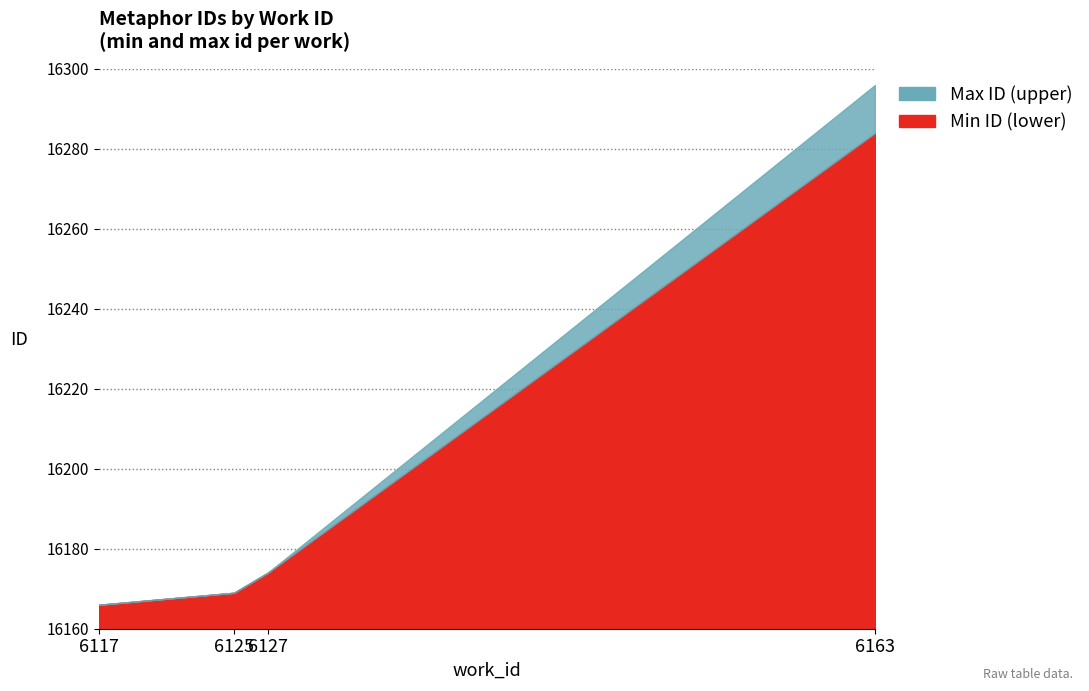

List the series in order of their peak value, highest first.

id_upper, id_lower